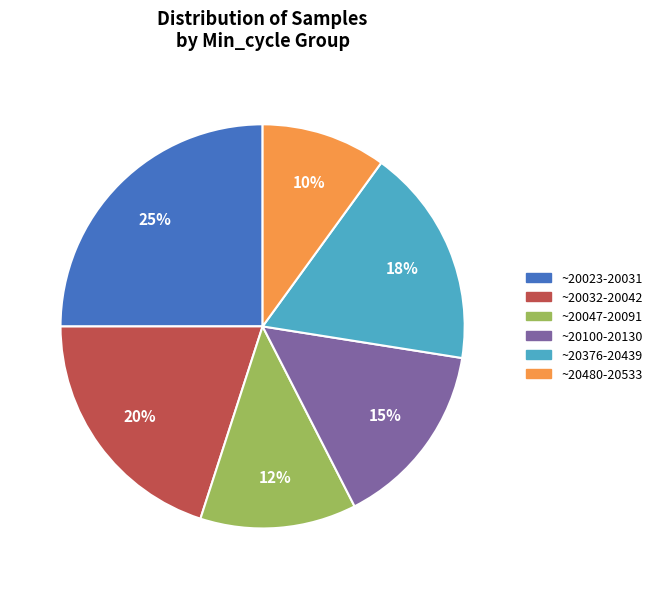

Is there a majority slice in this chart?

No